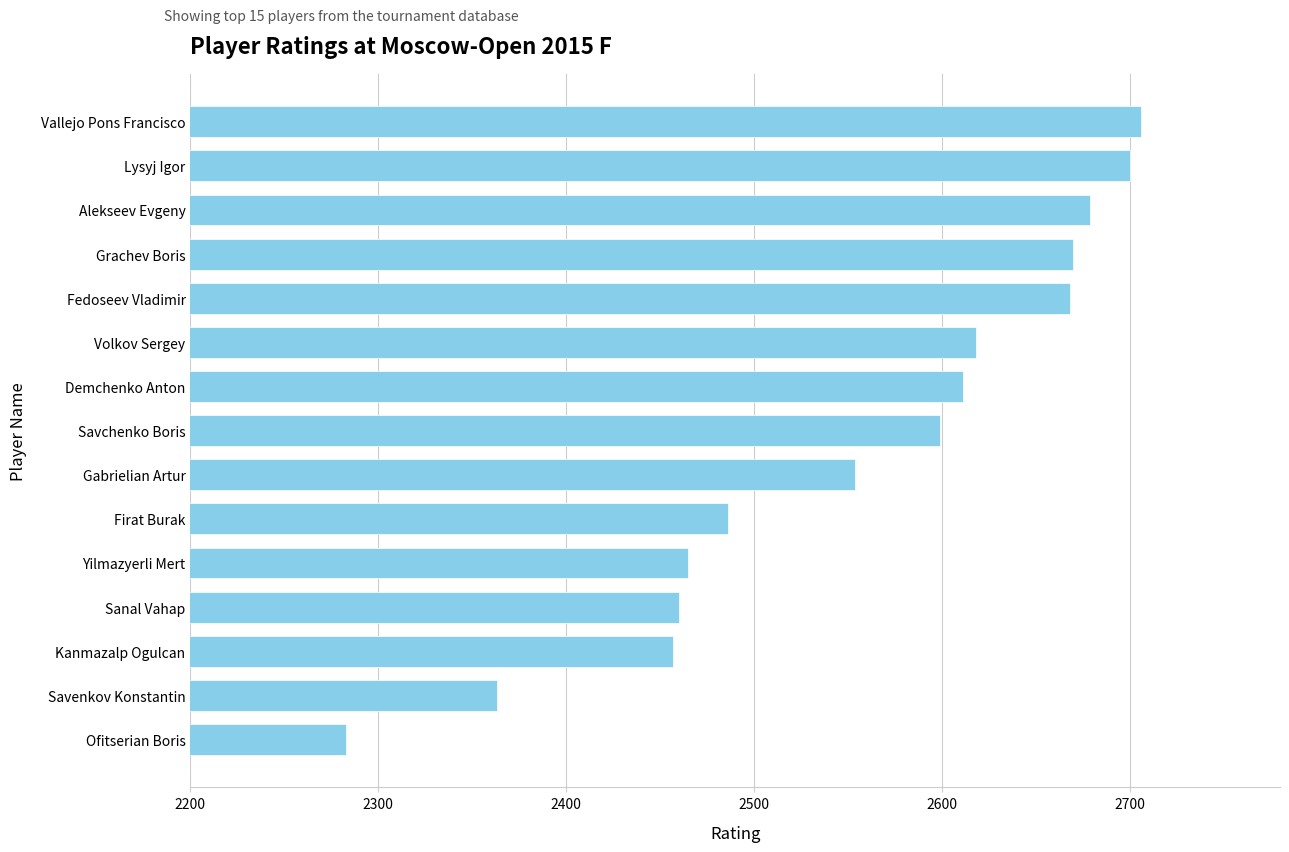

Between Kanmazalp Ogulcan and Vallejo Pons Francisco, which is larger?

Vallejo Pons Francisco